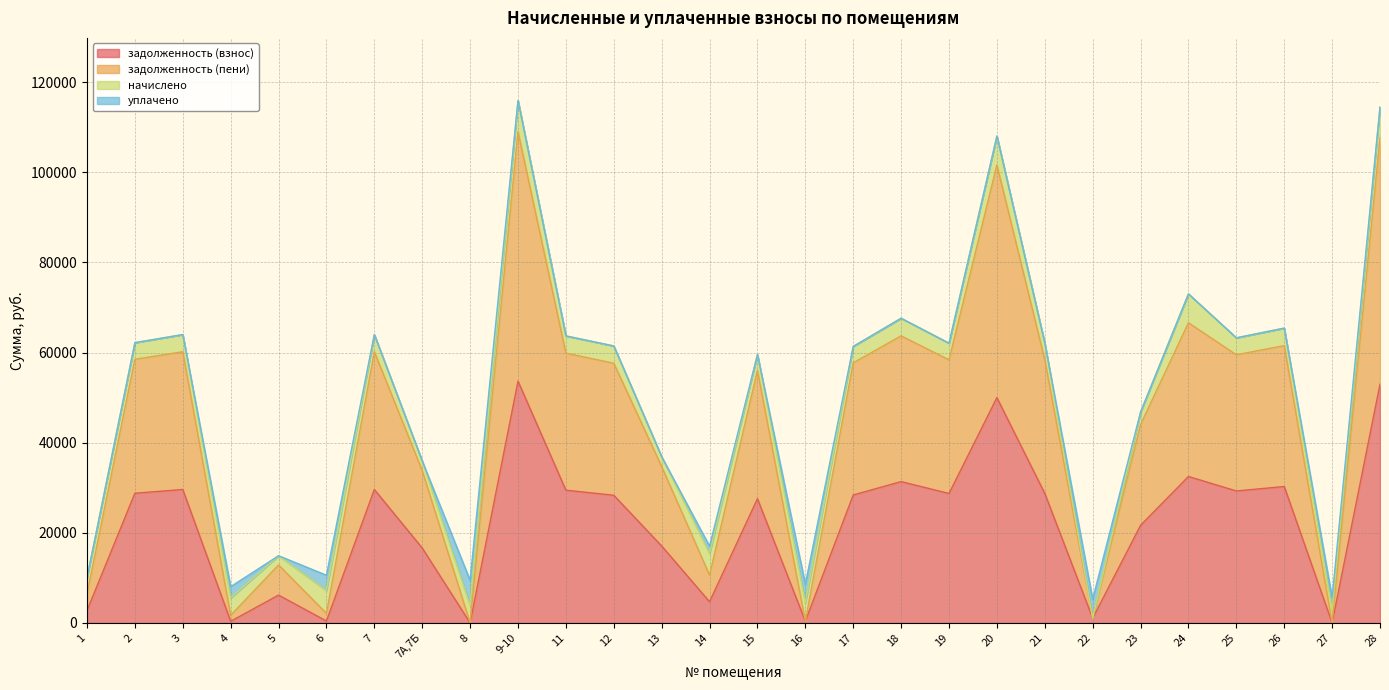

What is the difference between the задолженность (взнос) values at 4 and 21?

28380.4